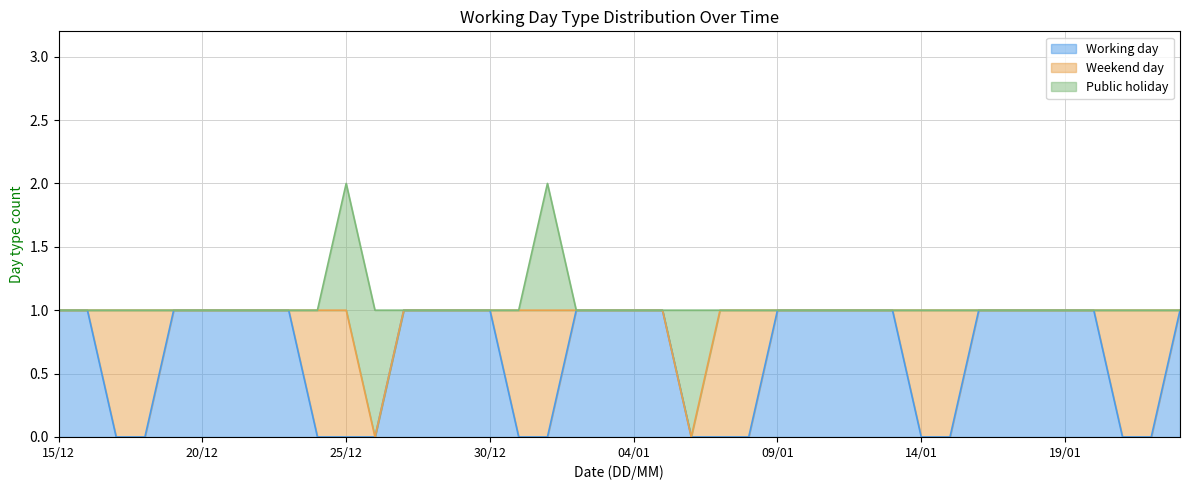

What is the label of the 16th point from the left?

30/12